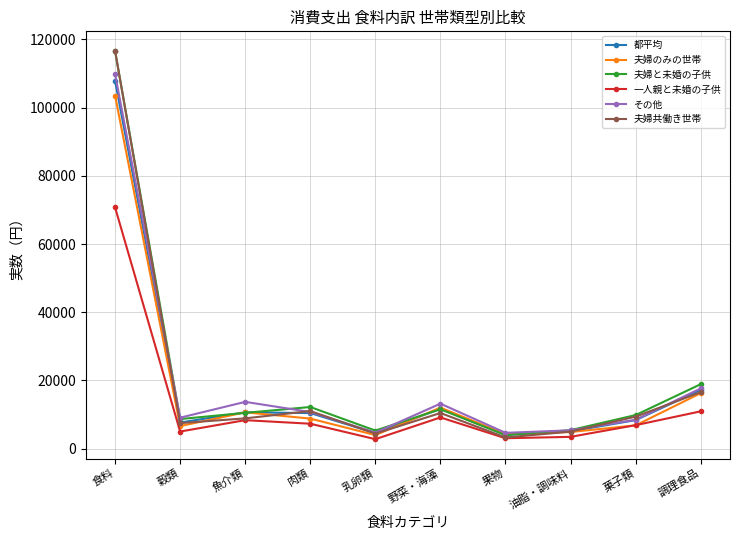

What is the difference between the maximum and second lowest values in the その他 series?

105168